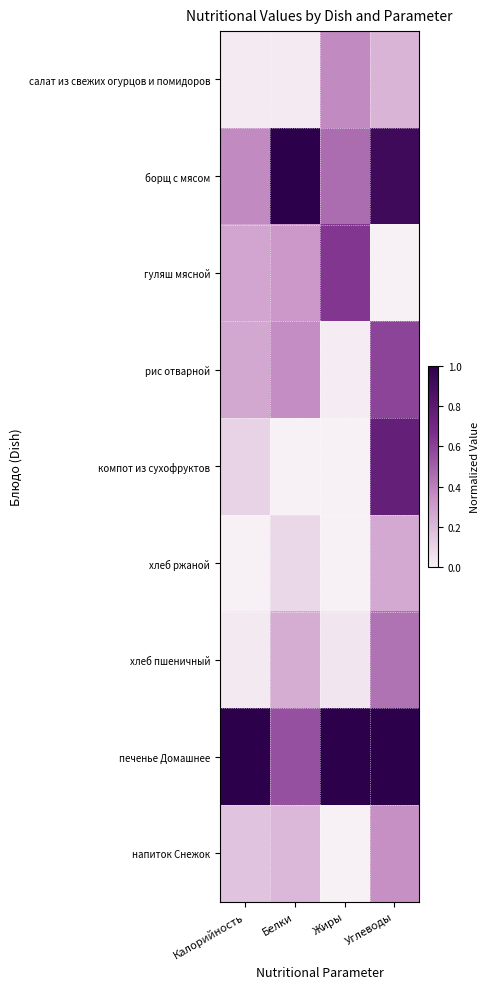

Reading left to right, what are all the values shown in this chart?

салат из свежих огурцов и помидоров: Калорийность=0.0	Белки=0.0	Жиры=0.4	Углеводы=0.2
борщ с мясом: Калорийность=0.4	Белки=1.0	Жиры=0.5	Углеводы=0.9
гуляш мясной: Калорийность=0.3	Белки=0.3	Жиры=0.6	Углеводы=0.0
рис отварной: Калорийность=0.3	Белки=0.4	Жиры=0.0	Углеводы=0.6
компот из сухофруктов: Калорийность=0.1	Белки=0.0	Жиры=0.0	Углеводы=0.8
хлеб ржаной: Калорийность=0.0	Белки=0.1	Жиры=0.0	Углеводы=0.3
хлеб пшеничный: Калорийность=0.0	Белки=0.2	Жиры=0.0	Углеводы=0.4
печенье Домашнее: Калорийность=1.0	Белки=0.6	Жиры=1.0	Углеводы=1.0
напиток Снежок: Калорийность=0.2	Белки=0.2	Жиры=0.0	Углеводы=0.3